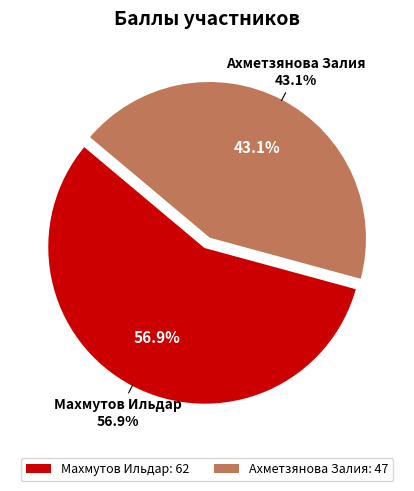

What percentage is the Ахметзянова Залия slice, to the nearest percent?

43%